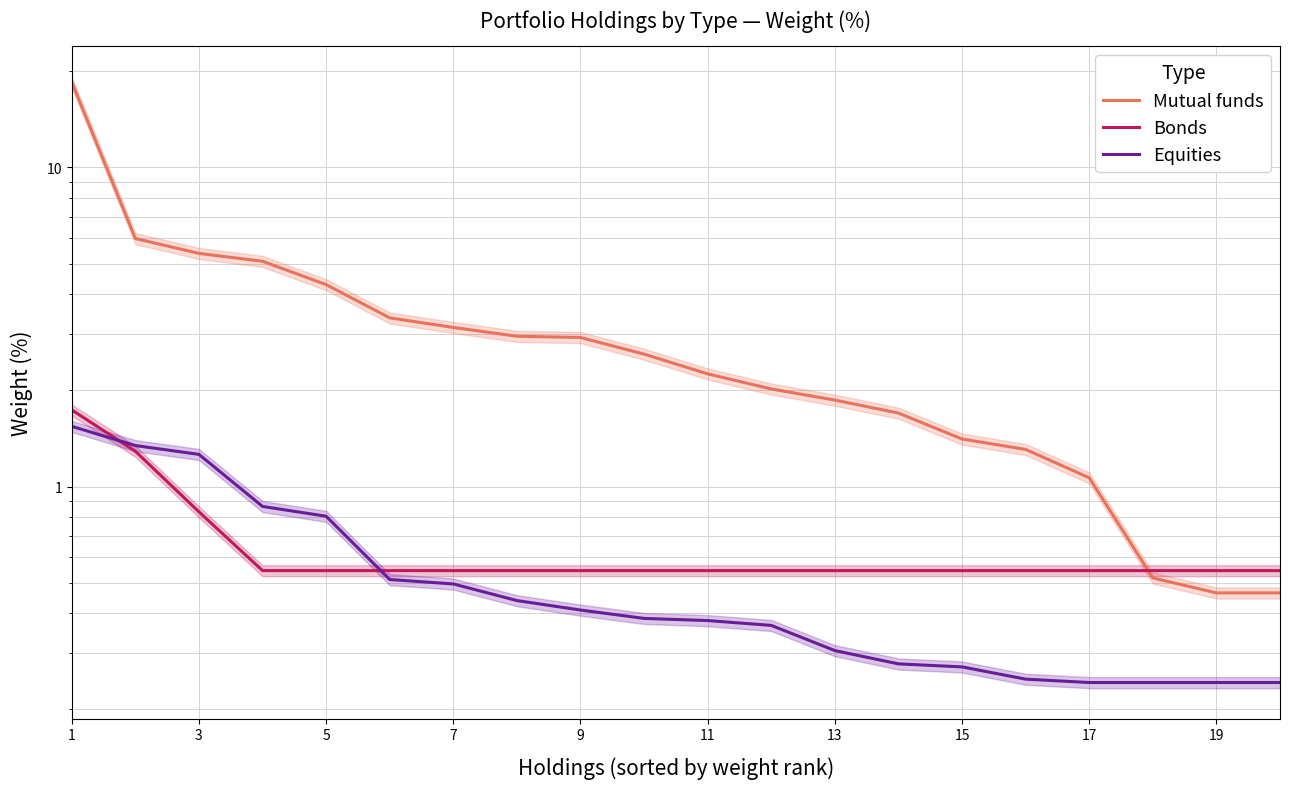

What are all the series names shown in the legend?

Mutual funds, Bonds, Equities